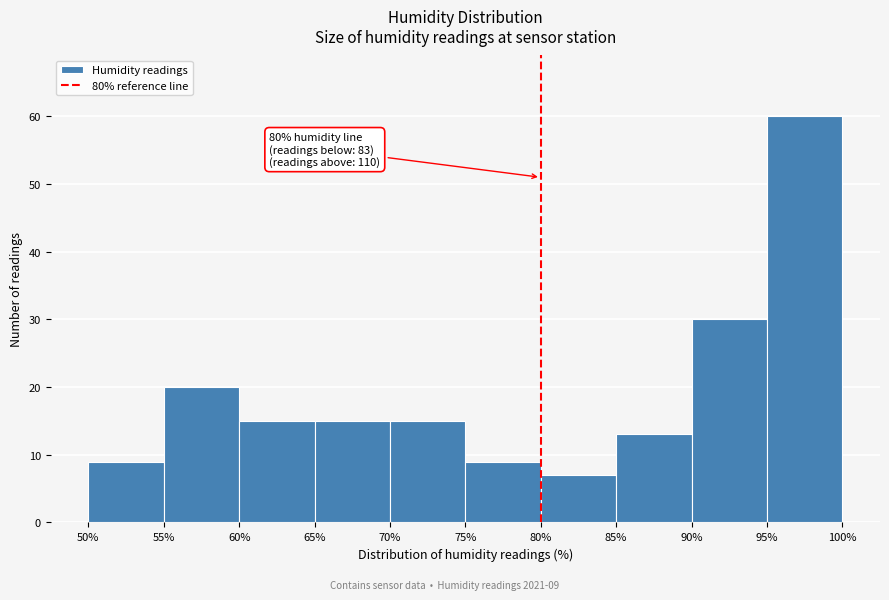

Over which range of the x-axis is the bar tallest?

95% to 100%